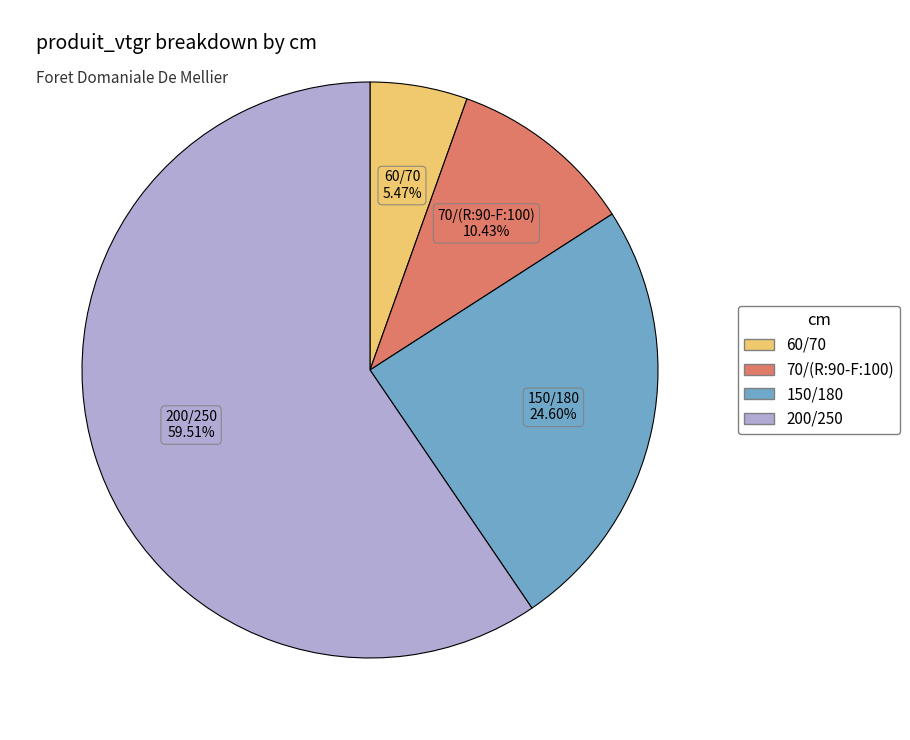

To the nearest percent, what is the combined percentage of 150/180 and 70/(R:90-F:100)?

35%